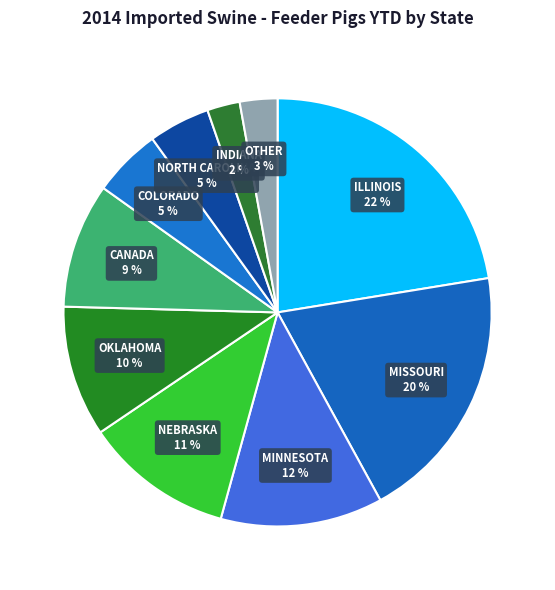

Between OKLAHOMA and ILLINOIS, which is larger?

ILLINOIS